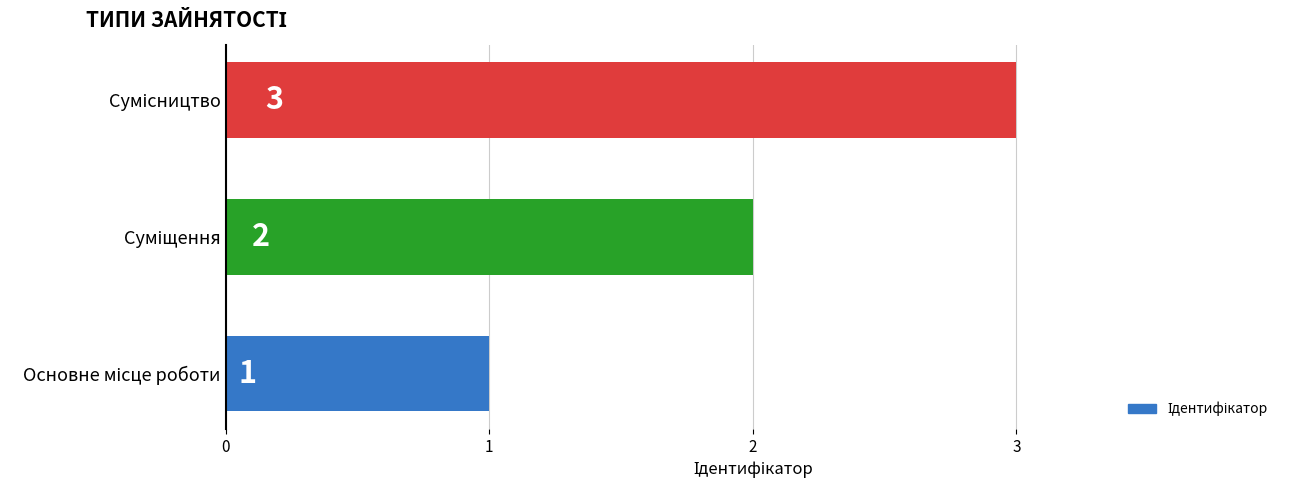

What is the maximum value shown in the chart?

3